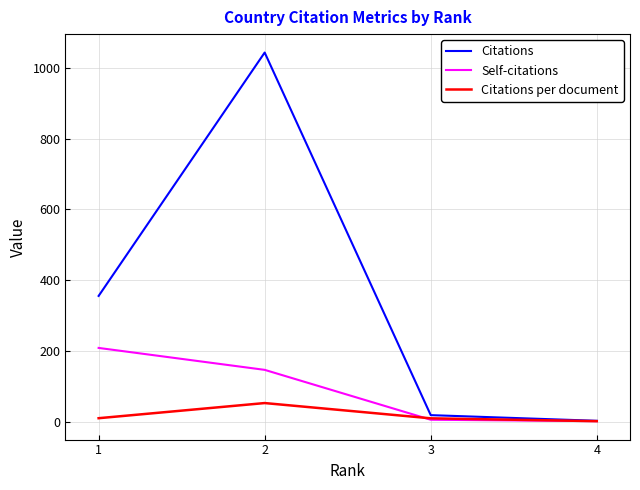

Which series has the widest spread of values?

Citations